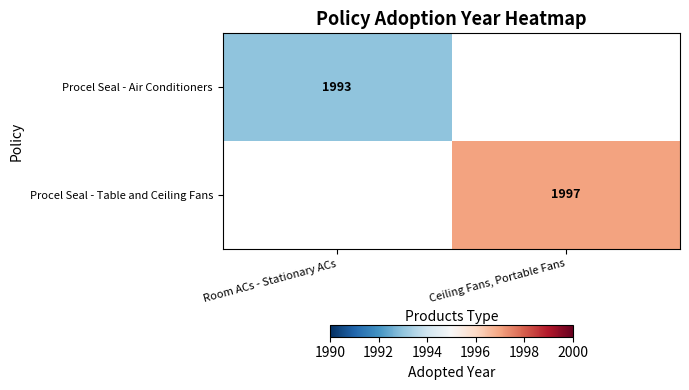

Is it true that Procel Seal - Air Conditioners equals 1993 at Room ACs - Stationary ACs?

True